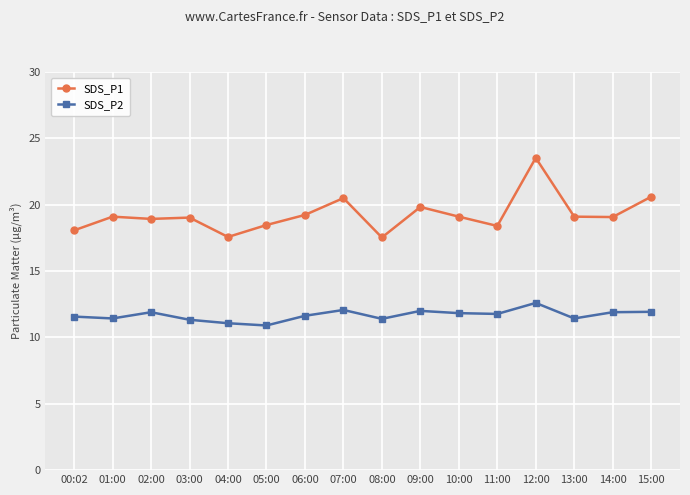

In SDS_P1, how many points are lower than both neighbors (excluding endpoints)?

5